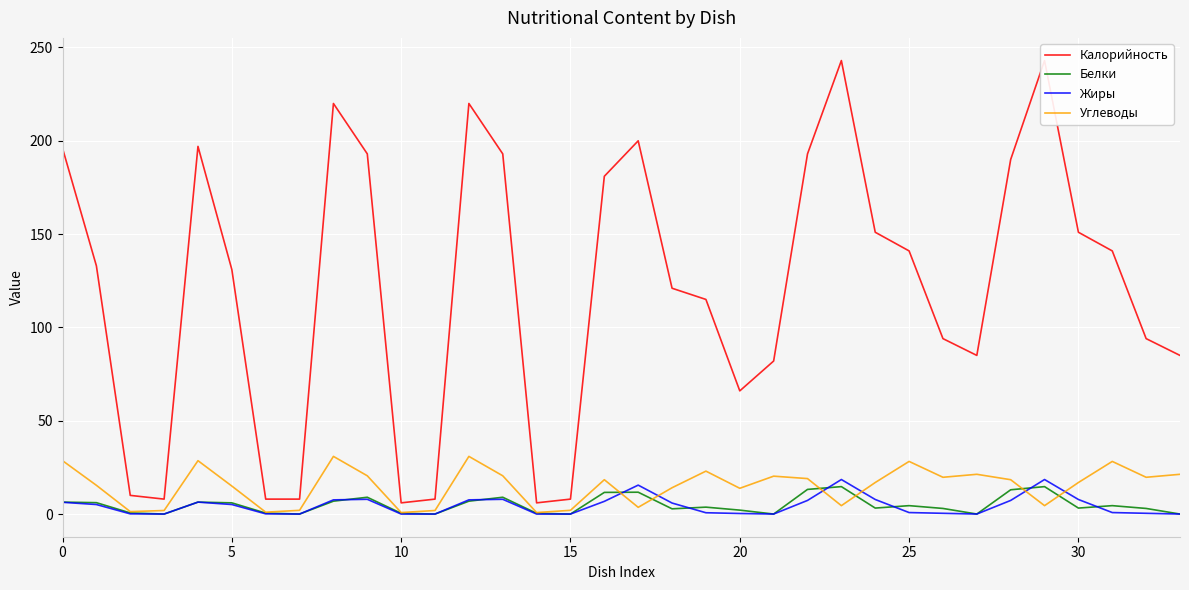

What is the maximum value for Белки?

14.7